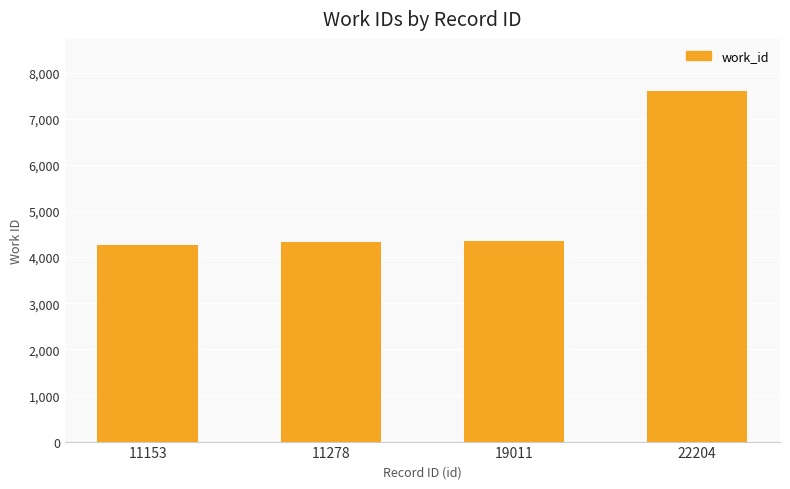

What is the difference between the values at 19011 and 22204?

3240